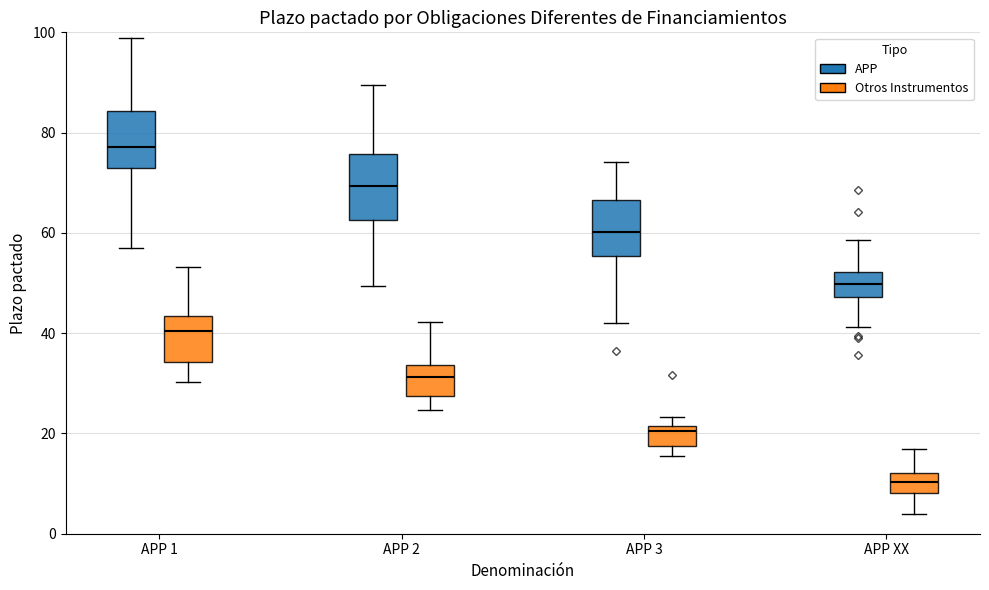

Which box's median line is the highest?

APP 1 (APP)